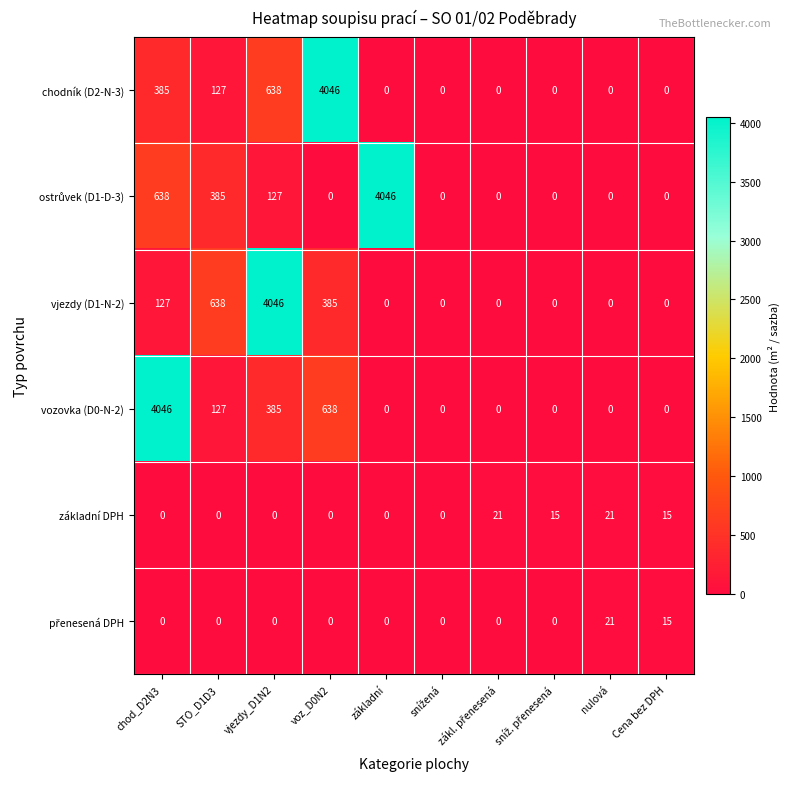

Is it true that chodník (D2-N-3) equals 385 at chod_D2N3?

True